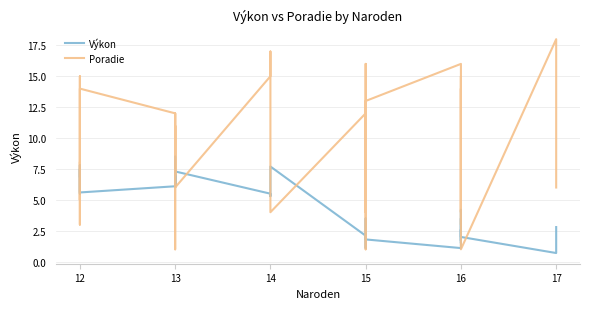

What is the label of the 34th point from the right?

12